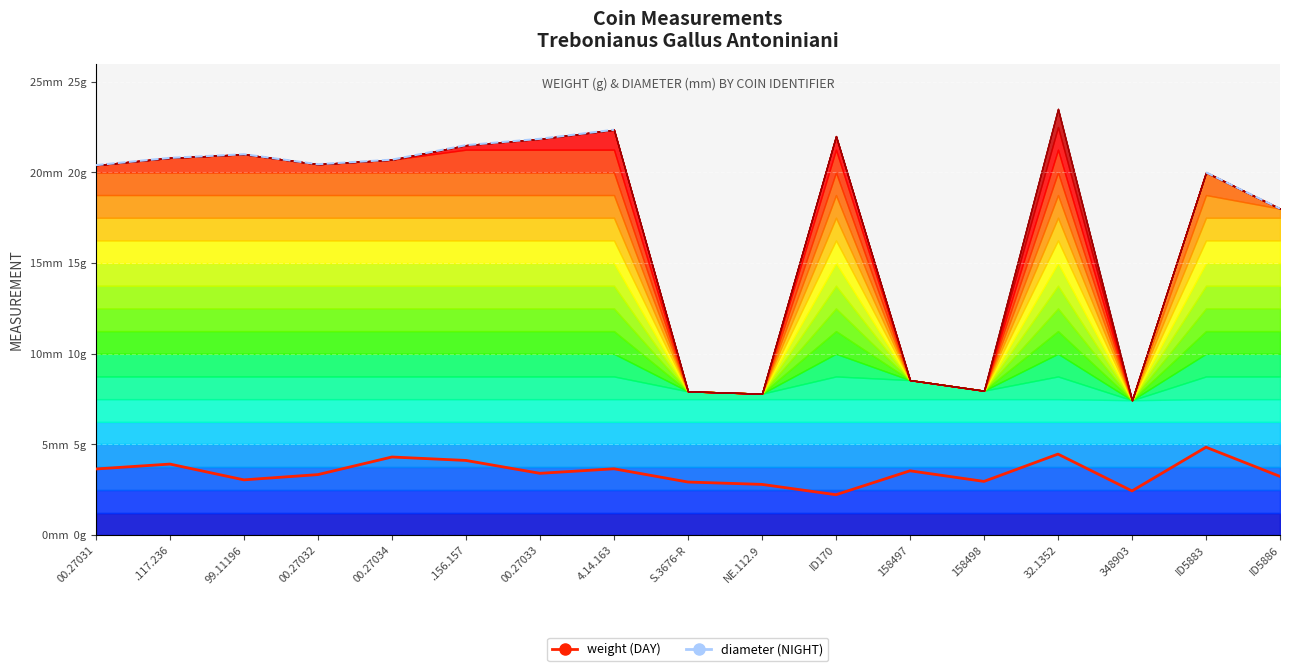

What is the difference between the maximum and minimum values in the weight (DAY) series?

2.6